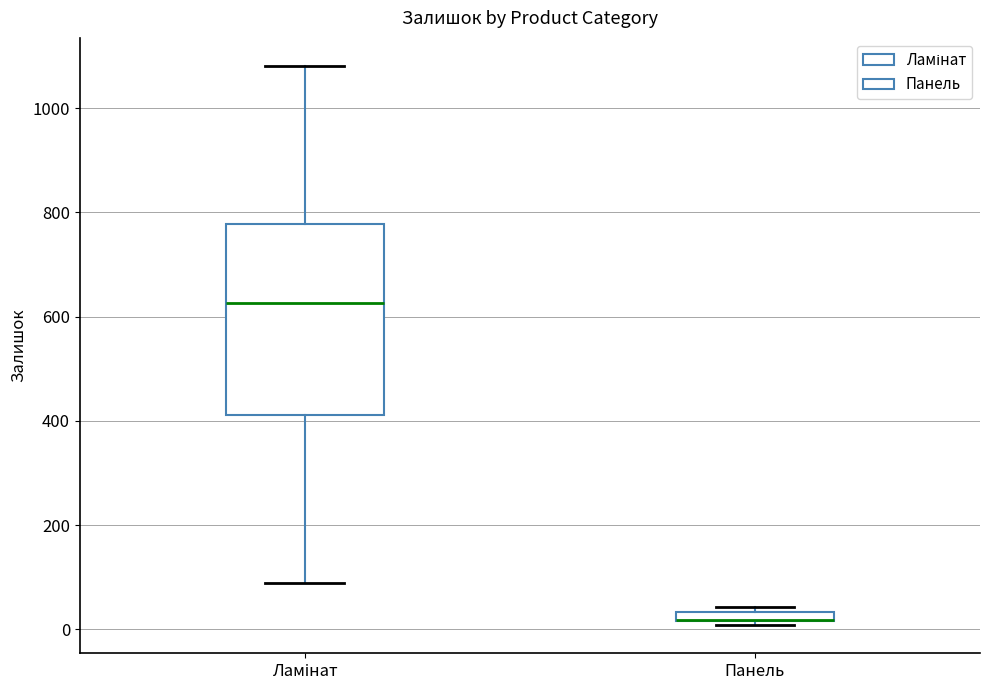

Where does the lower whisker of the box for Ламінат end on the y-axis? The values are not printed on the chart, so give them approximately, as read against the axis.

80